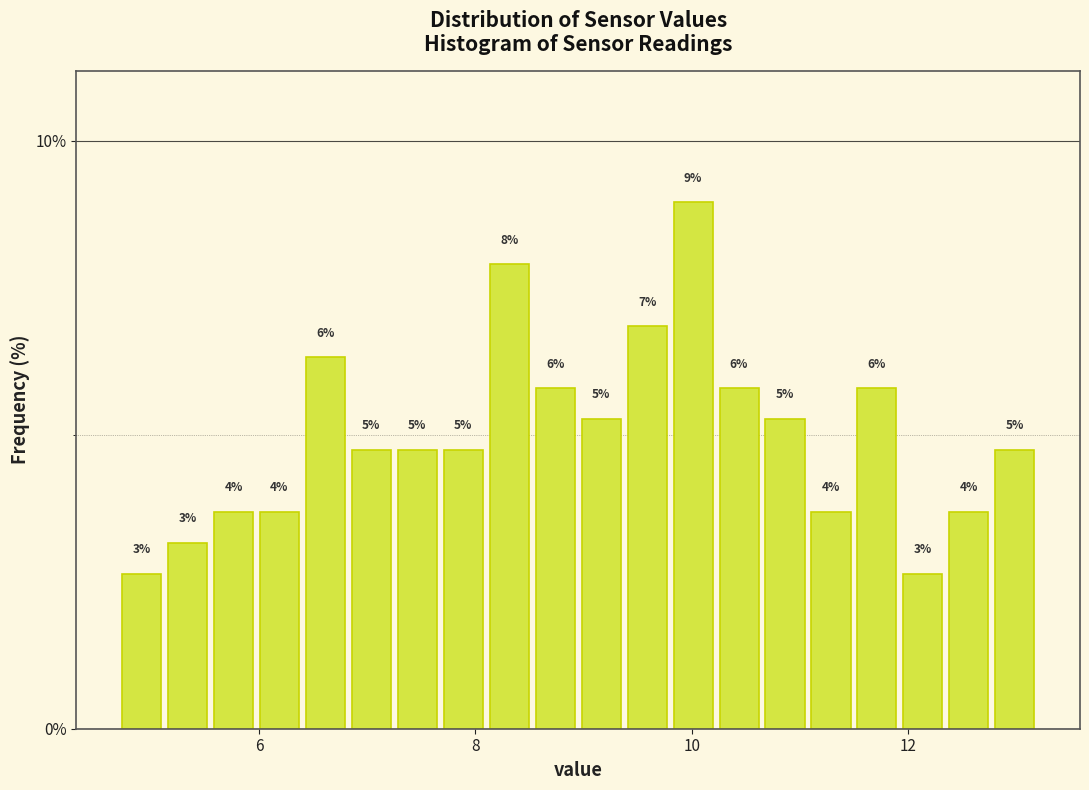

Read against the x-axis, roughly where is the centre of the tallest bar?

10.0